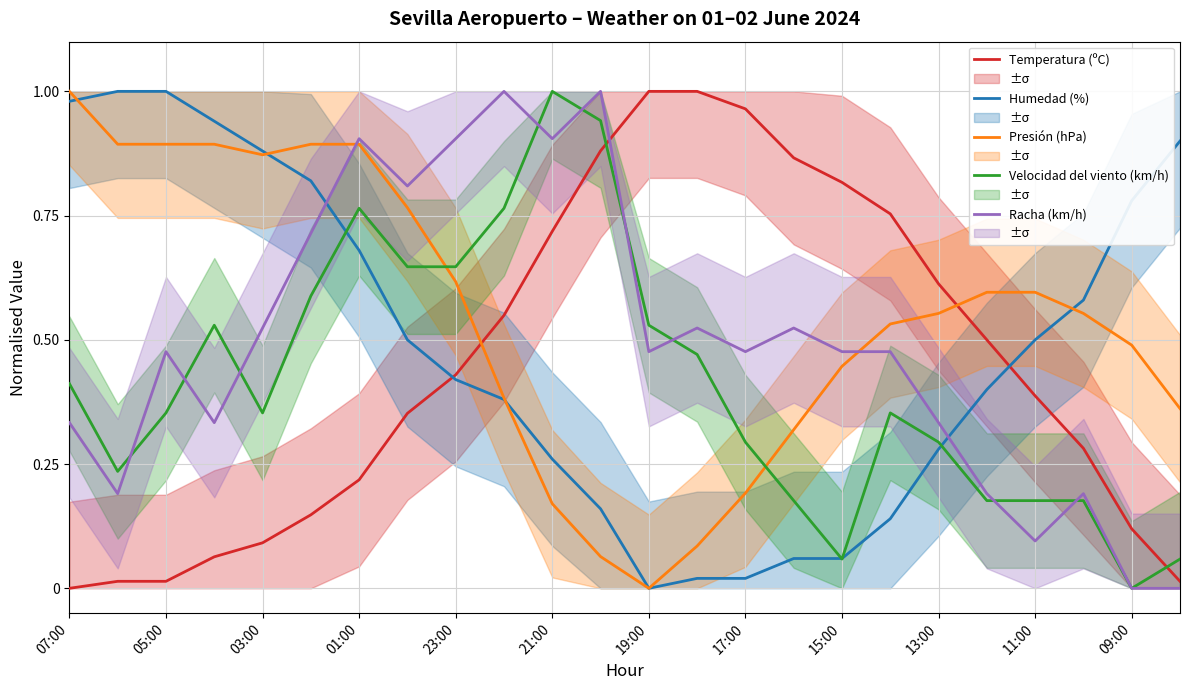

Is the value of Velocidad del viento (km/h) at 13:00 greater than the value of Humedad (%) at 09:00?

No